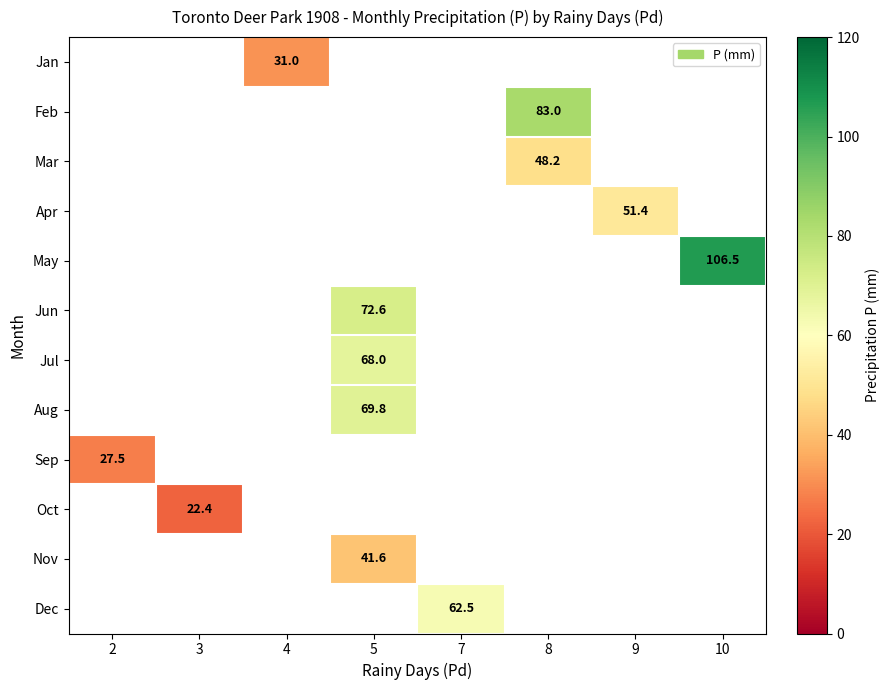

How many values in row_0 are above zero?

1